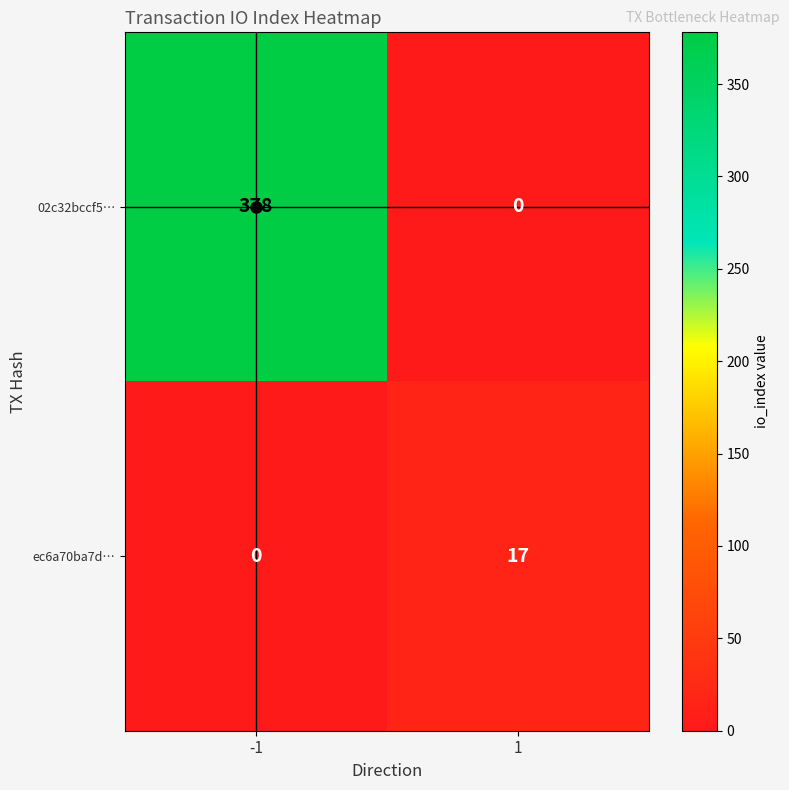

At which category does the chart reach its peak across all series?

-1